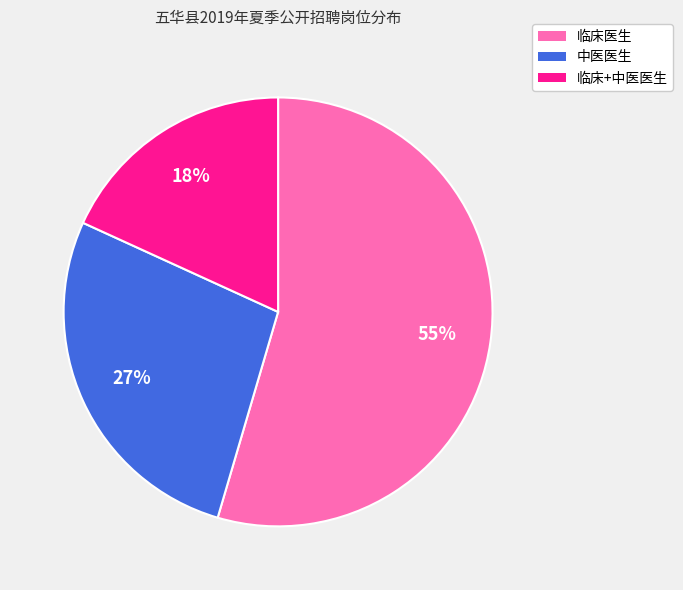

How many segments does this pie chart have?

3